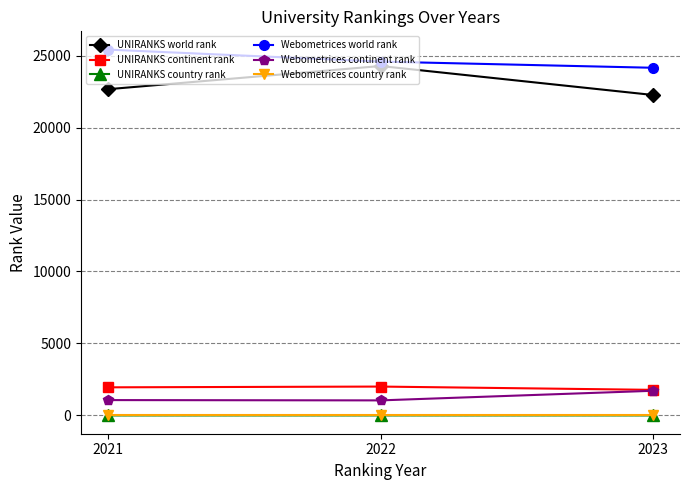

What is the spread (max minus min) of values at 2023?

24150